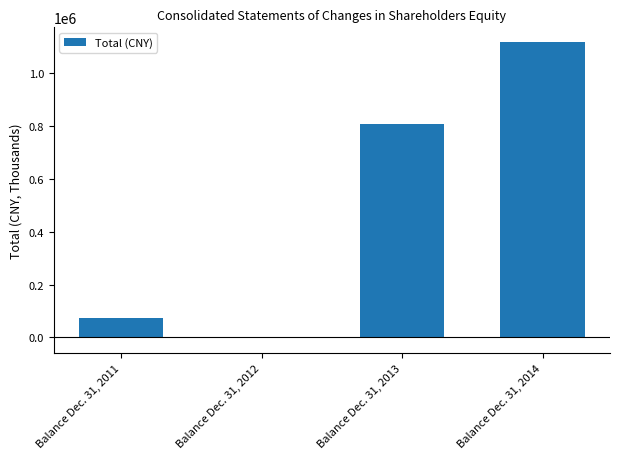

What is the average value?

499693